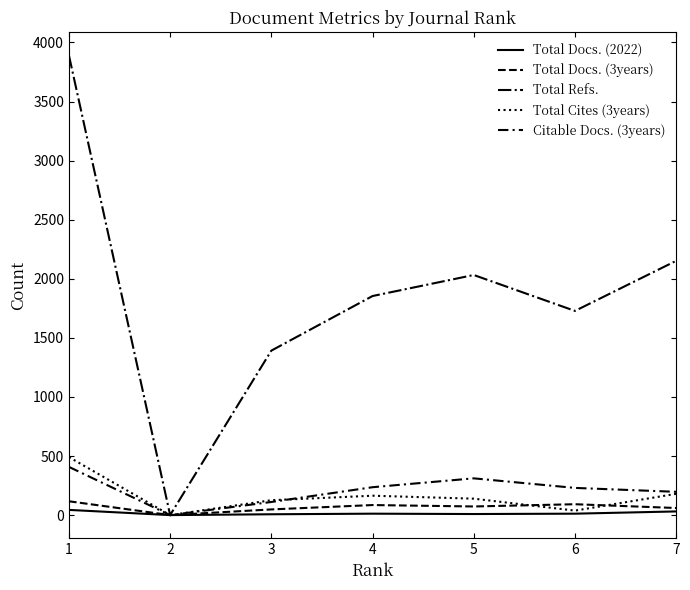

Does the chart display data point markers on the line(s)?

No